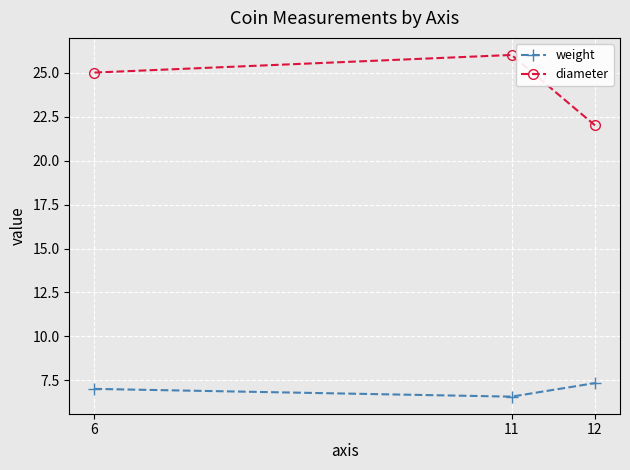

Between 11 and 12, which series saw the biggest shift?

diameter